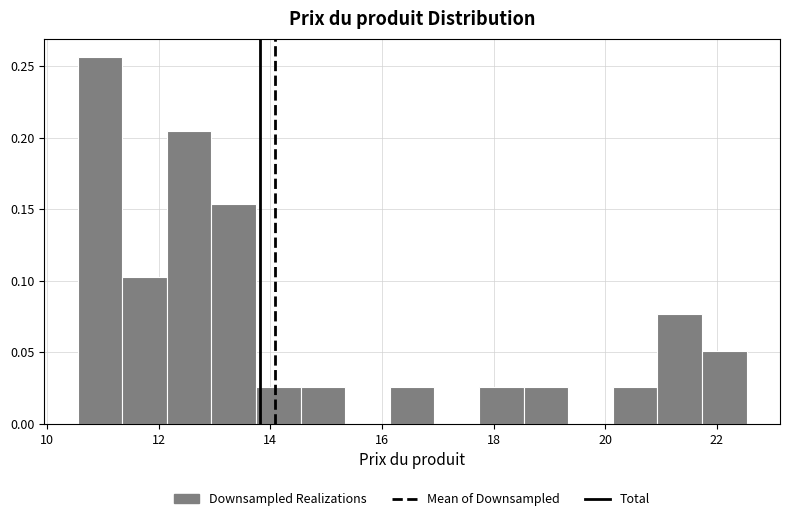

Around what value on the x-axis is the tallest bar? Give the approximate position of its centre, as read against the axis.

11.0